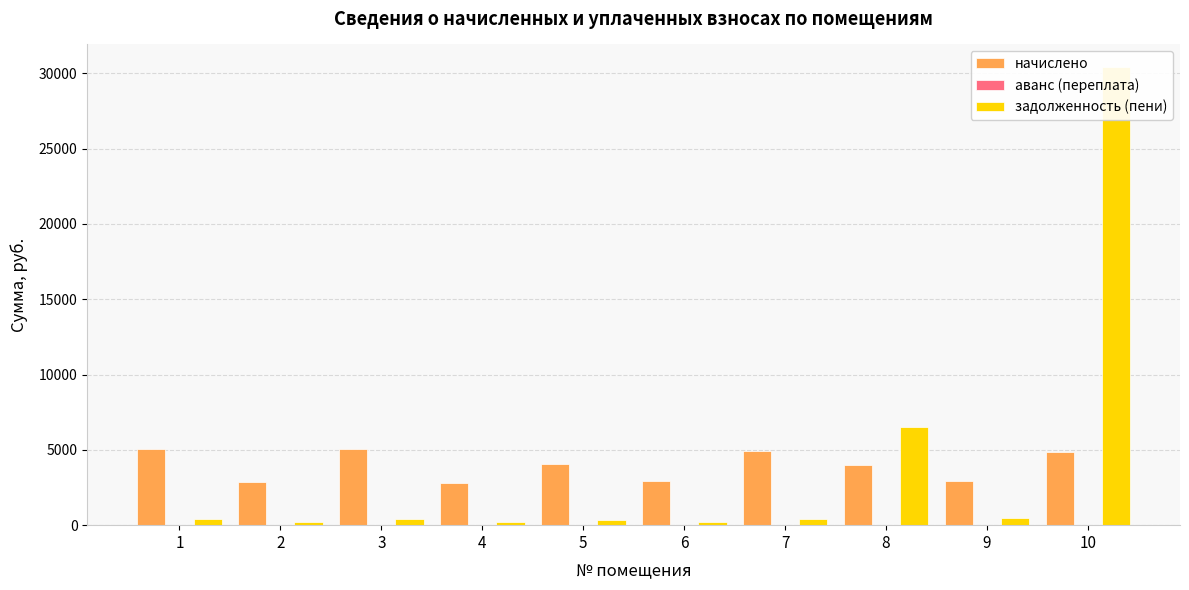

What are all the series names shown in the legend?

начислено, аванс (переплата), задолженность (пени)